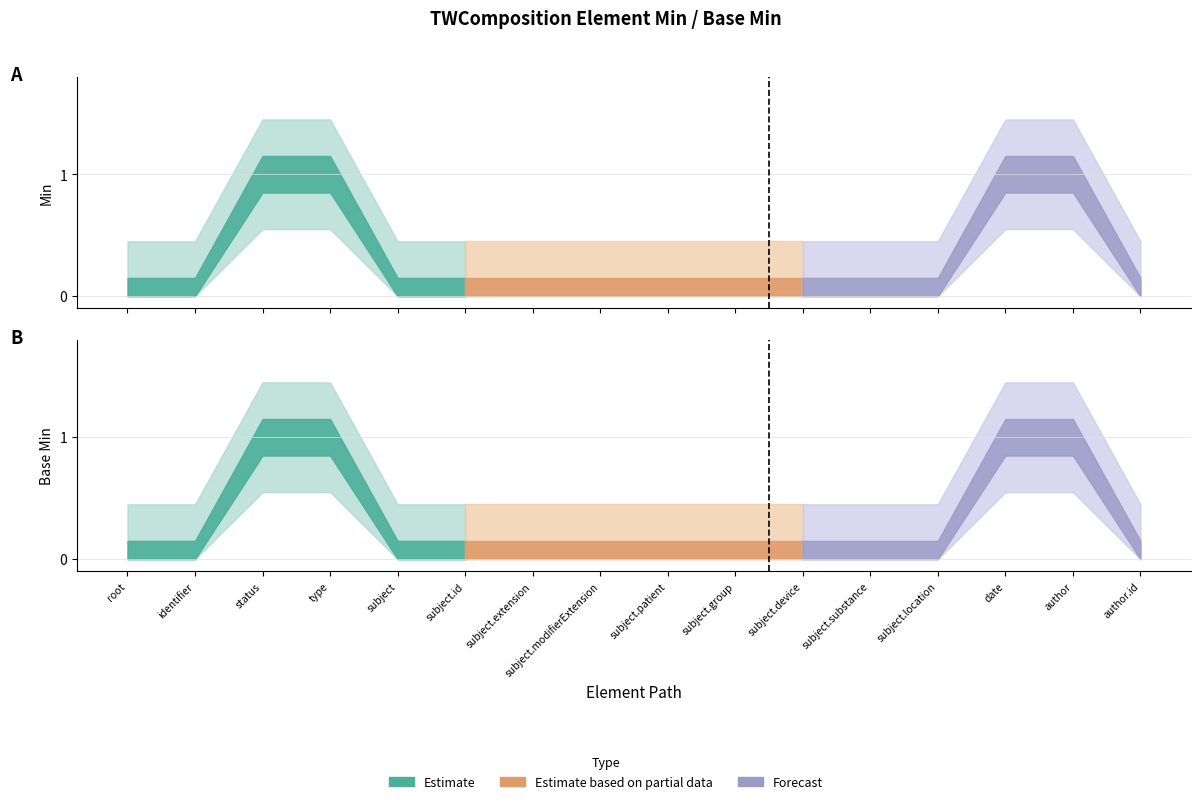

True or false: Min has more than 1 interior local peaks.

False